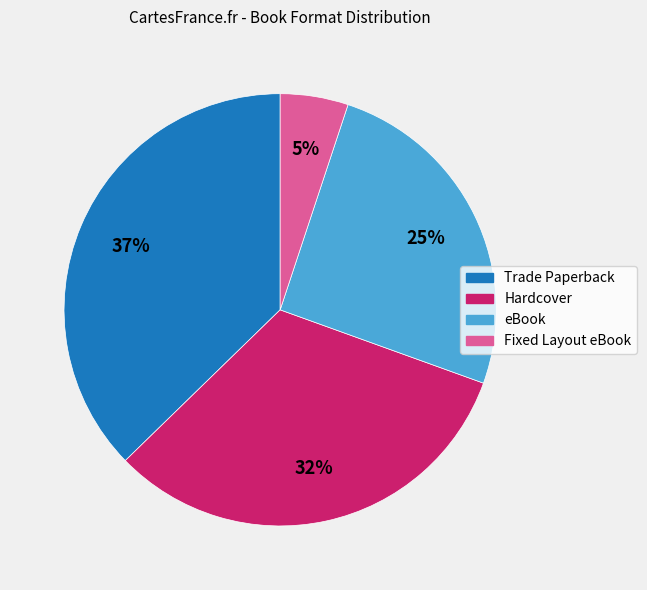

The Hardcover slice represents 32% of the pie. True or false?

True